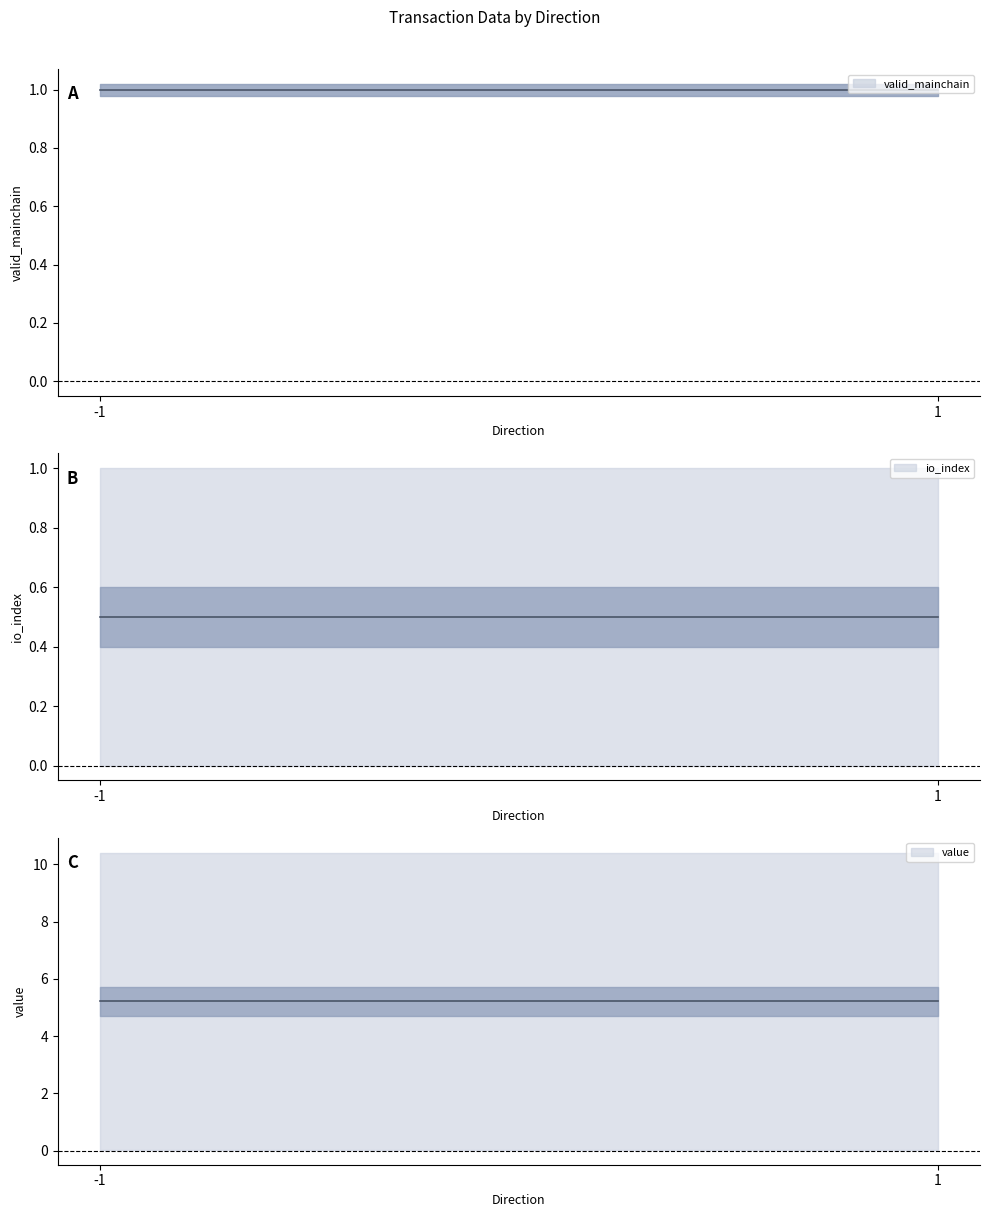

Between -1 and 1, which is larger?

1